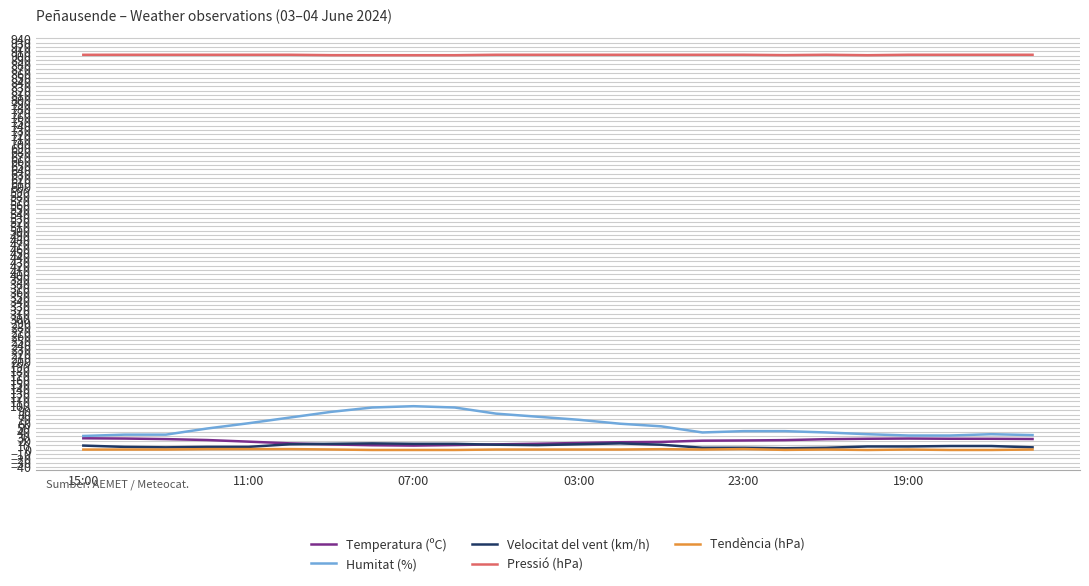

True or false: Humitat (%) and Tendència (hPa) intersect in this chart.

False